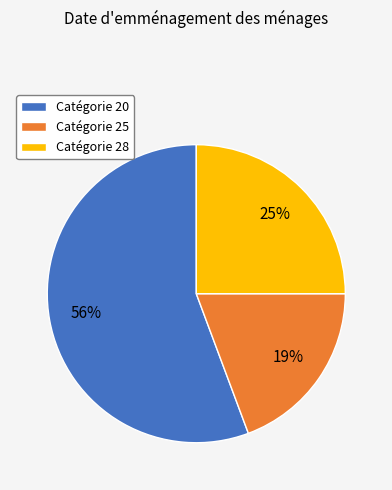

Does any single category account for the majority?

Yes